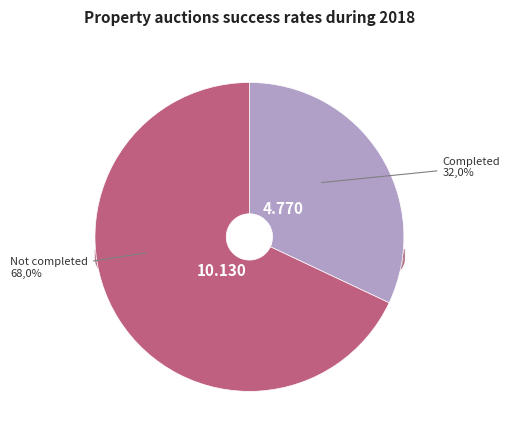

How many slices are in this pie chart?

2